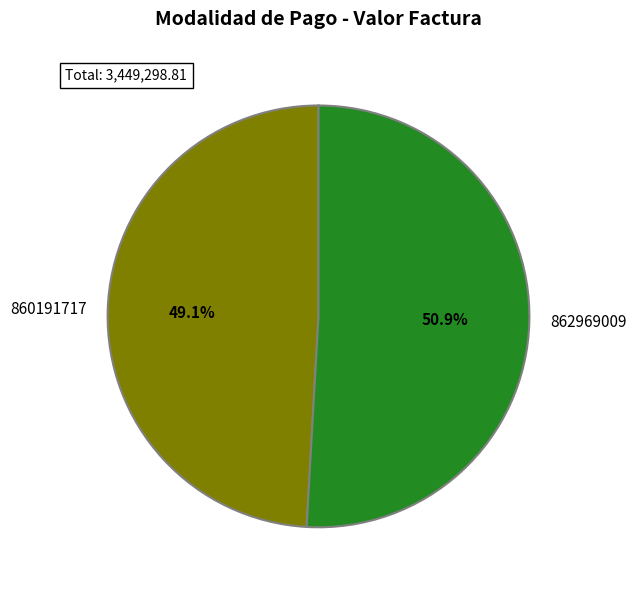

Rank the categories by value from lowest to highest.

860191717, 862969009